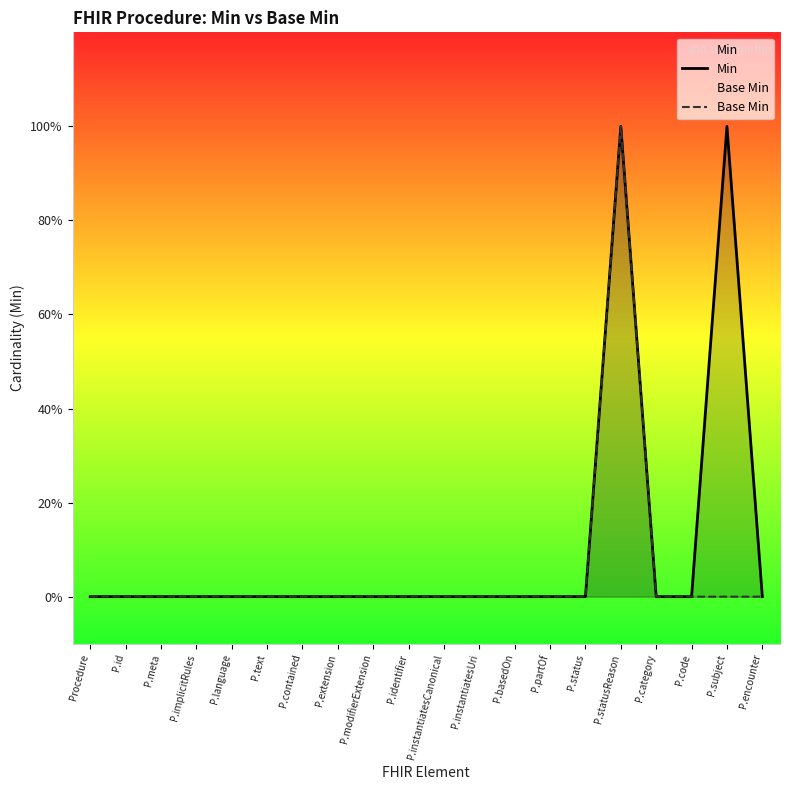

Between P.partOf and P.category, which series saw the biggest shift?

Min